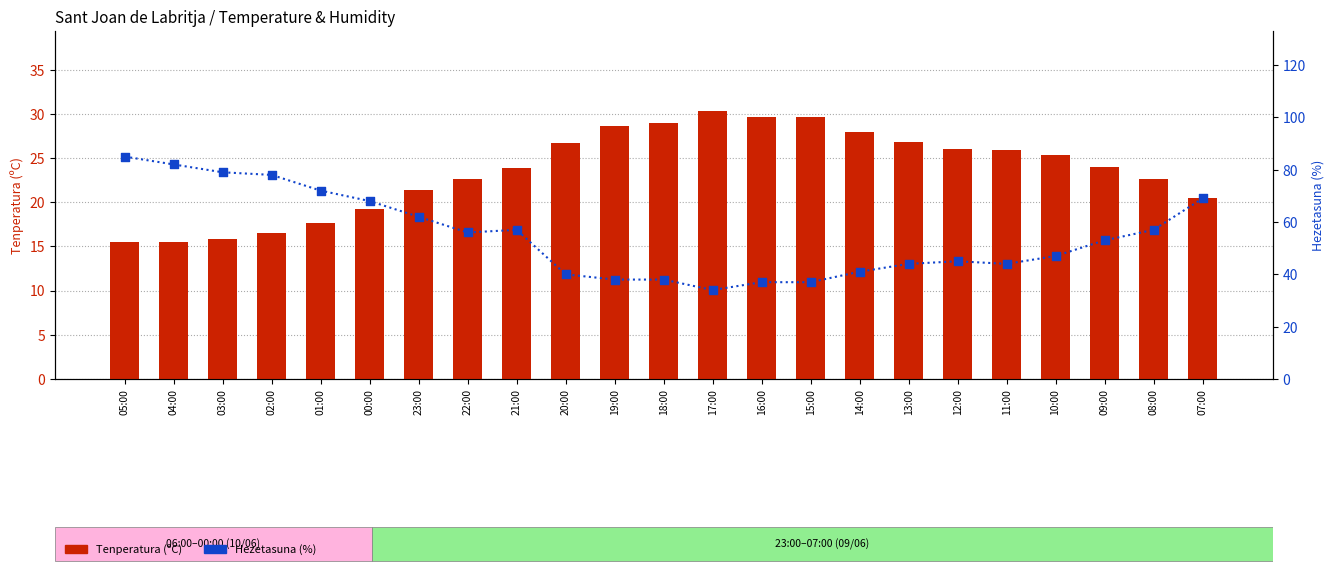

At which category is the sum across all series the highest?

05:00